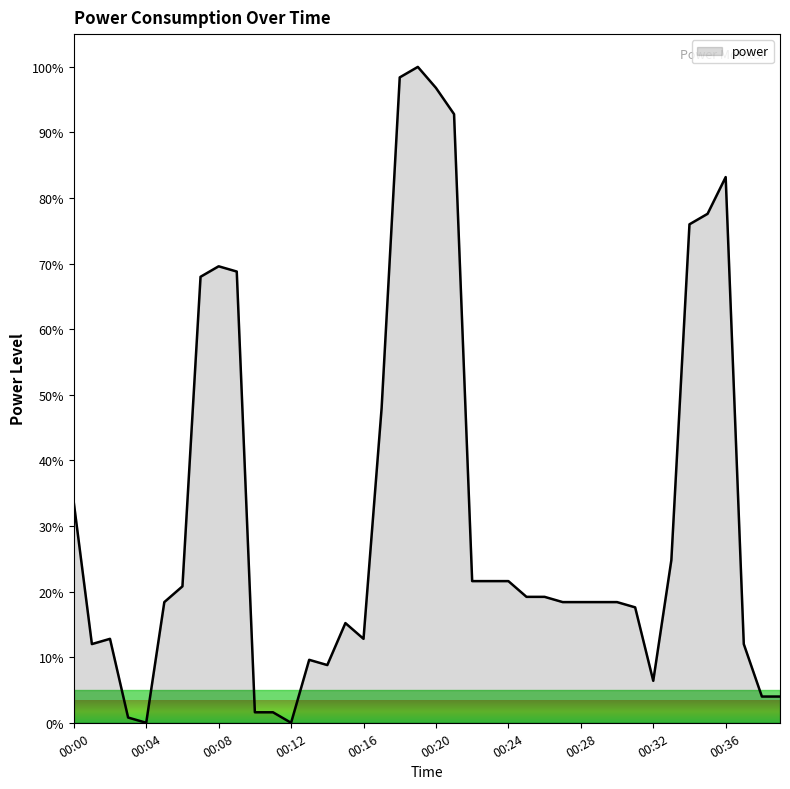

What is the greatest value displayed?

100.0